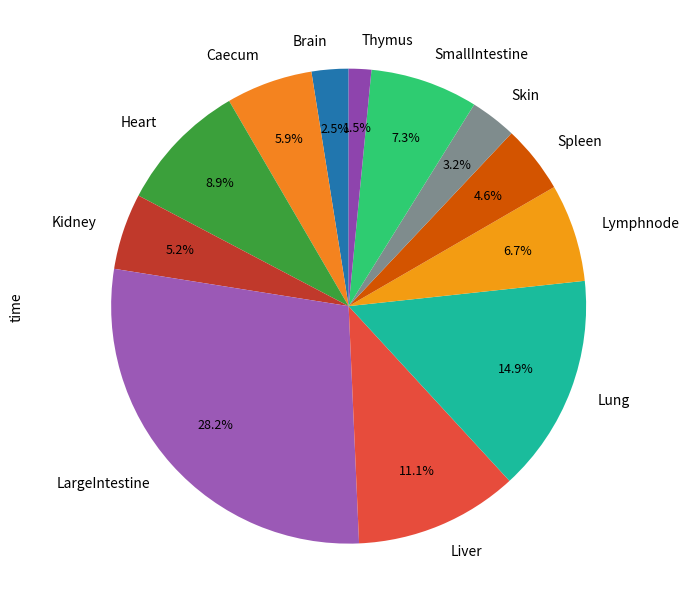

Is it true that Skin is 3% of the pie?

True